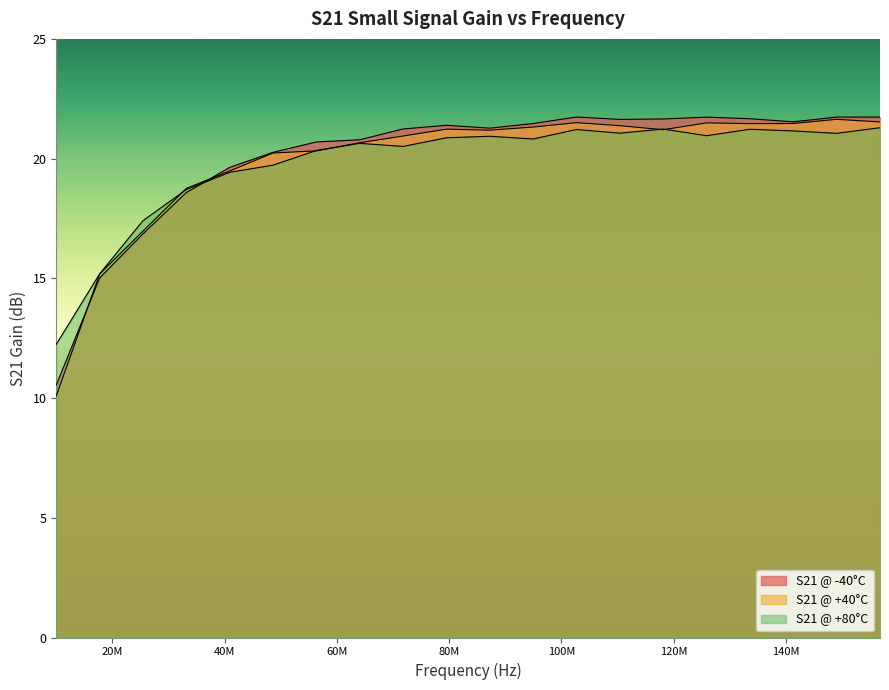

In S21 @ +40°C, how many points are lower than both neighbors (excluding endpoints)?

3